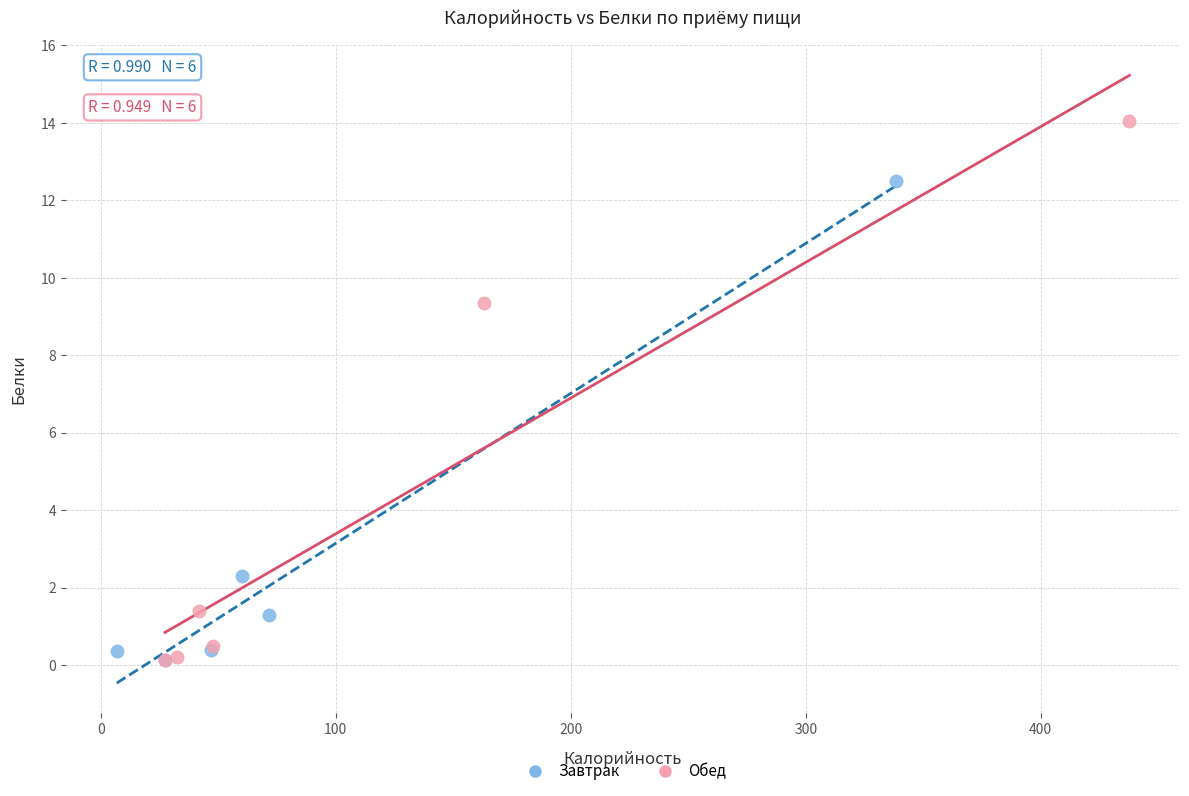

Which series has the largest Y range (max minus min)?

Обед